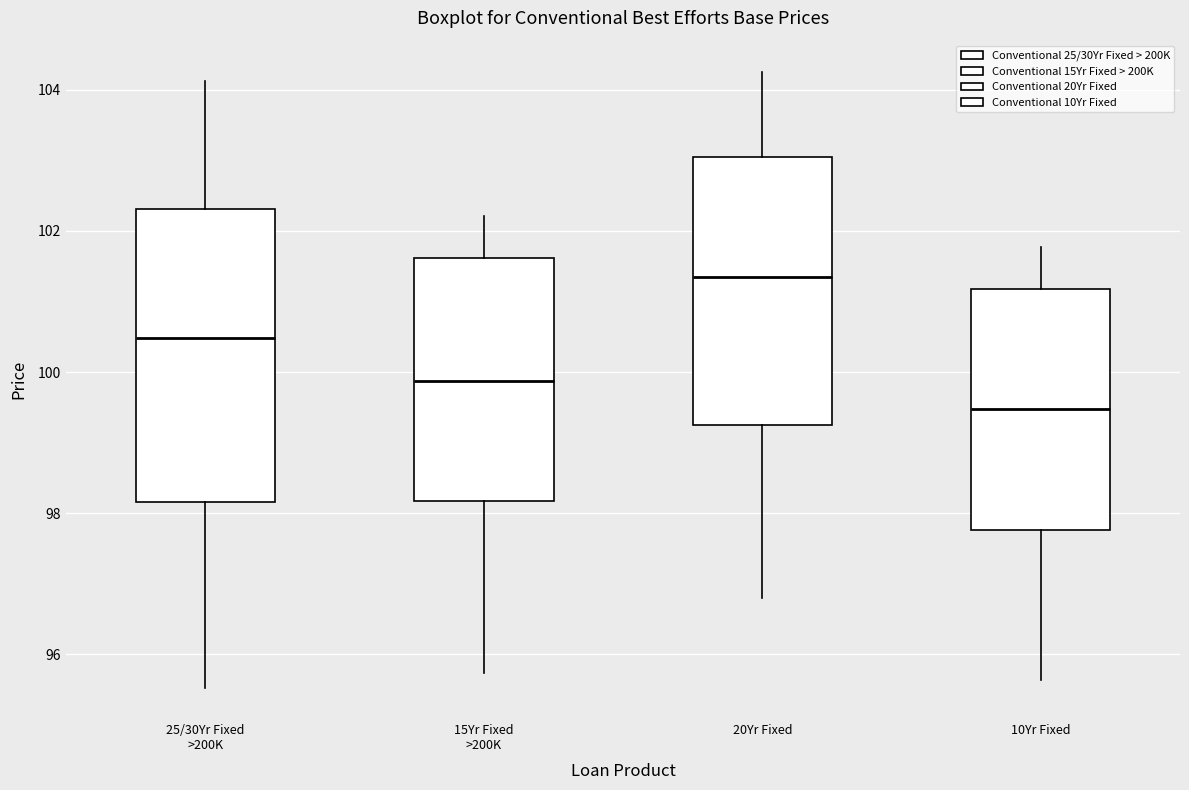

Comparing the boxes themselves (not the whiskers), which one is the tallest?

25/30Yr Fixed >200K